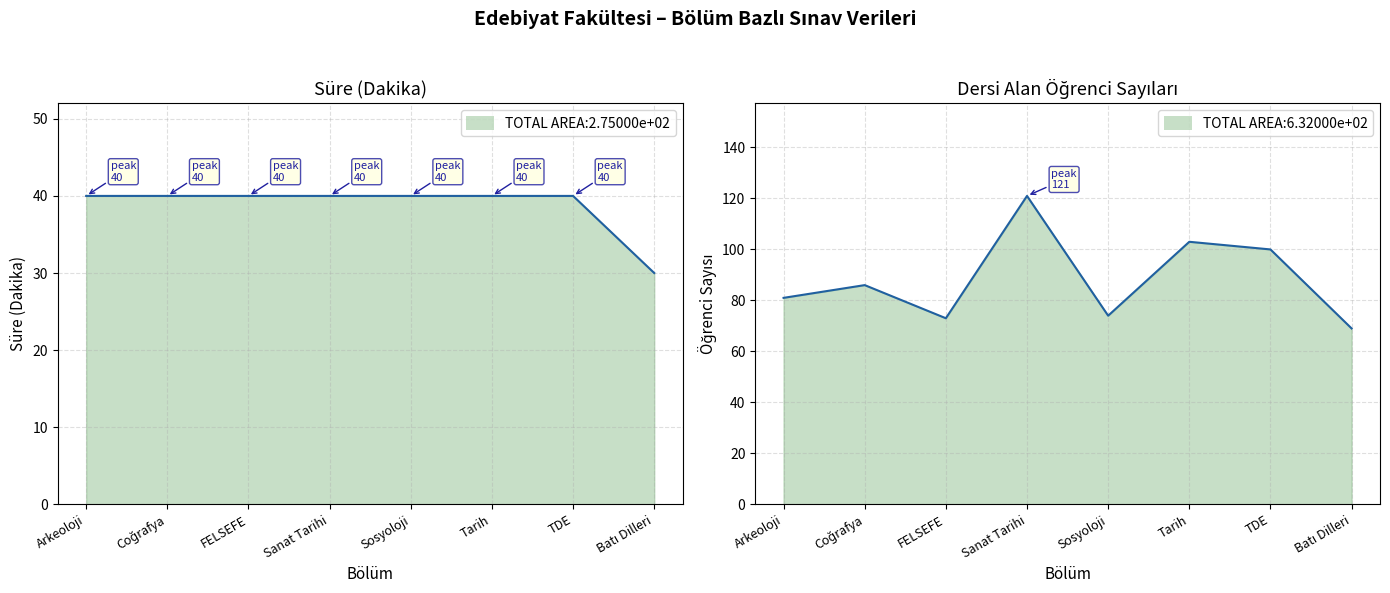

True or false: Süre (Dakika) and Dersi Alan Öğrenci Sayıları cross at least once.

False